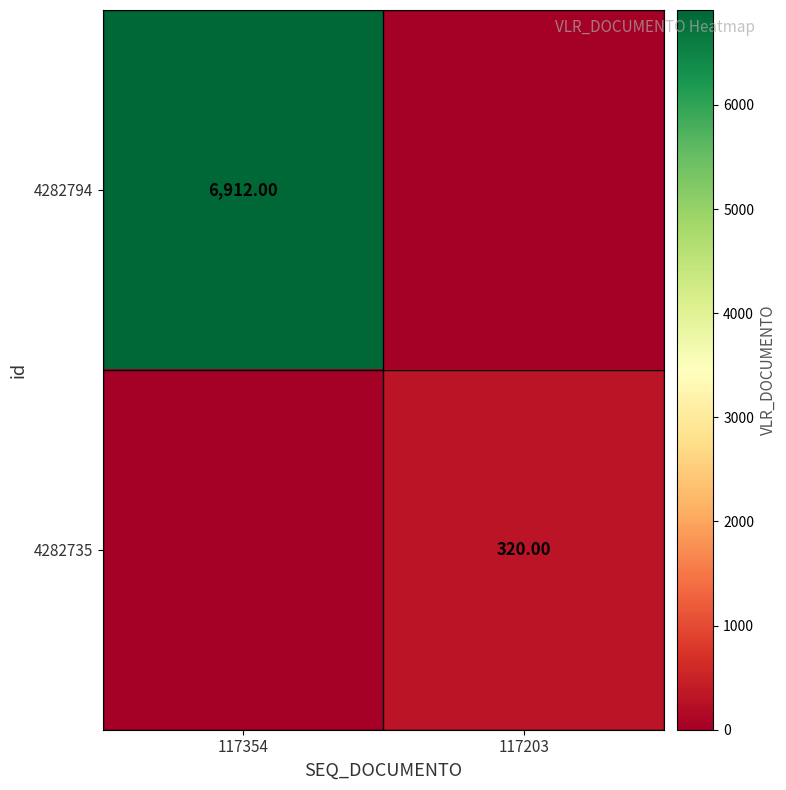

Is the value of 4282794 at 117354 greater than the value of 4282735 at 117203?

Yes